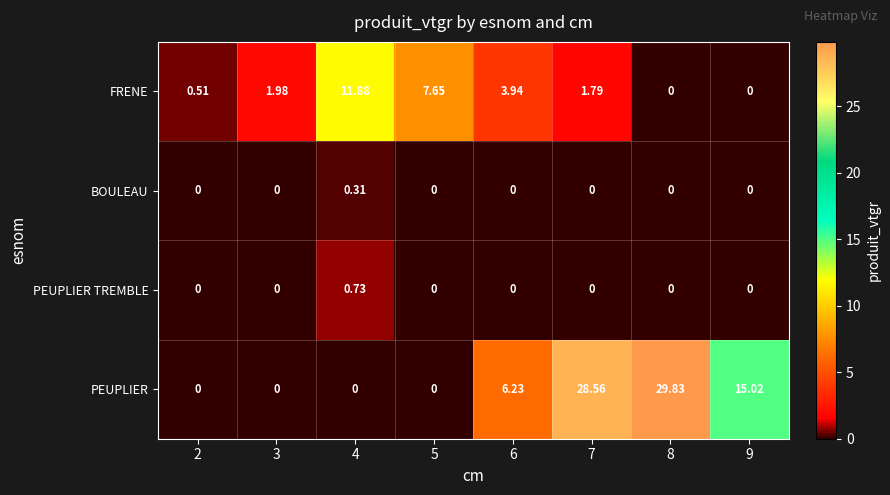

How many series are shown in this chart?

4